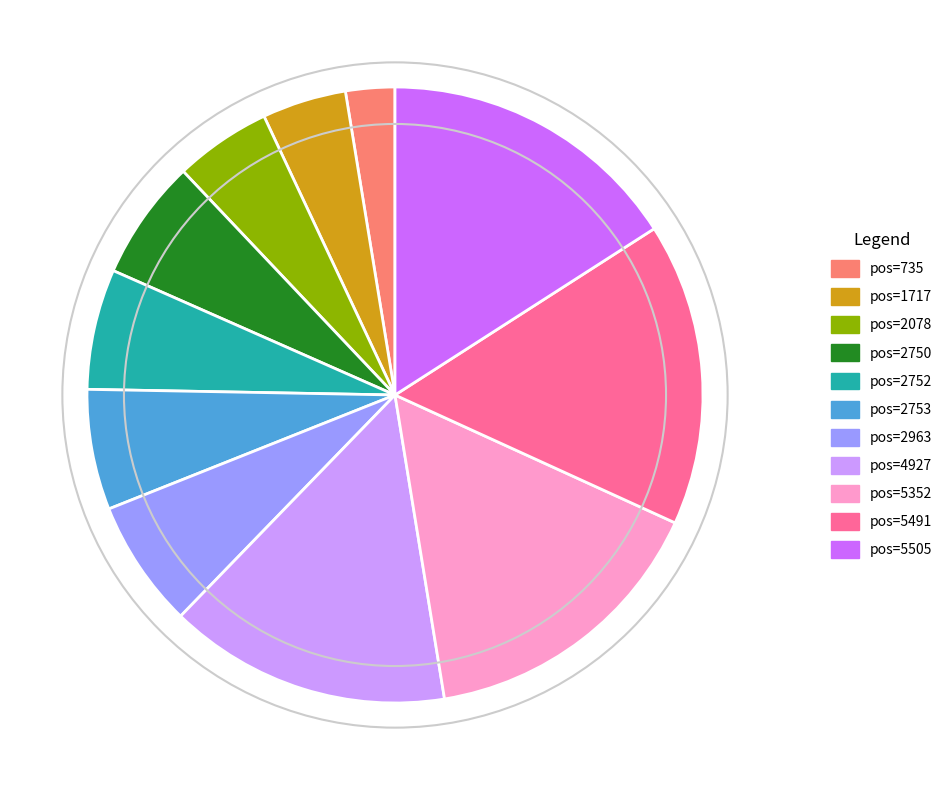

Is there any slice that represents more than half of the pie?

No